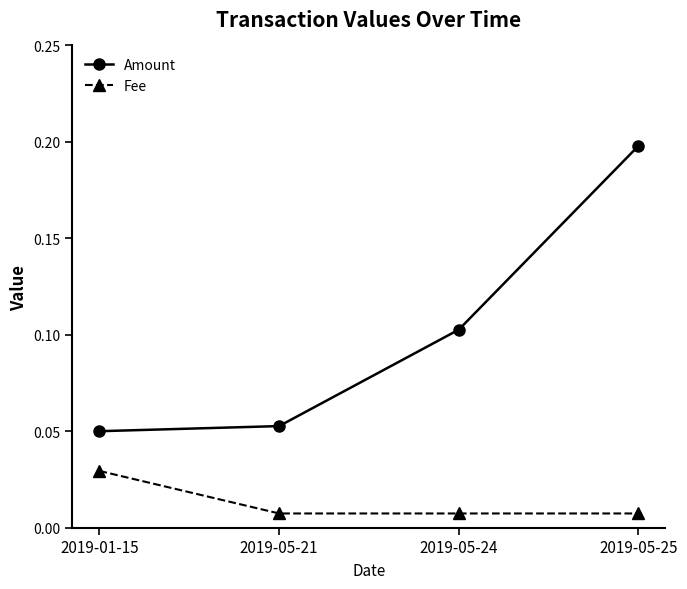

Count the number of data series in this chart.

2